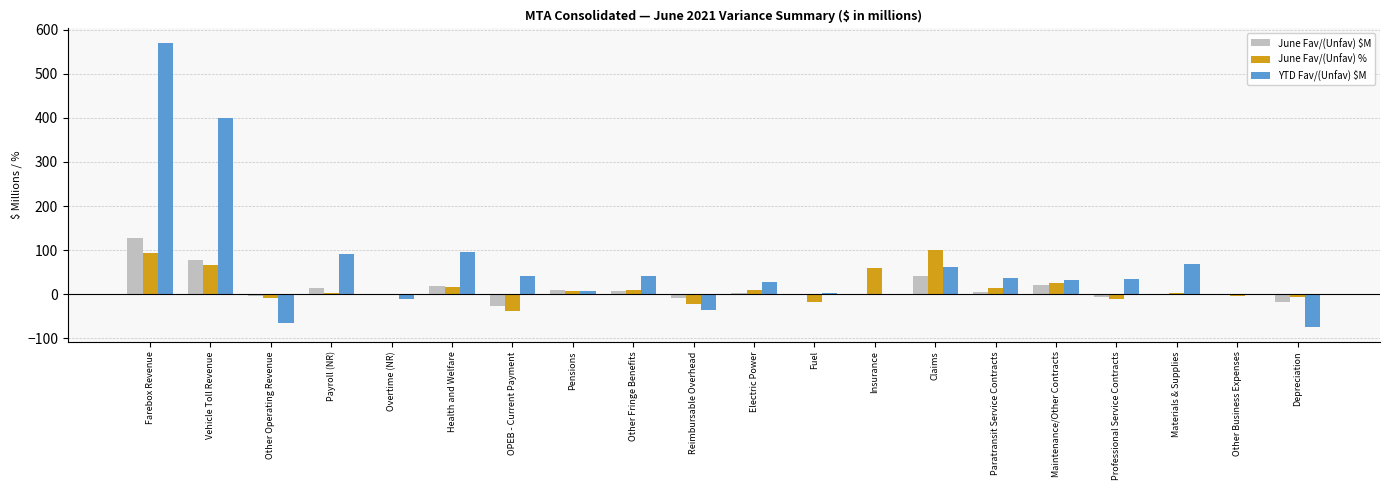

What is the highest value of the June Fav/(Unfav) $M series?

127.2